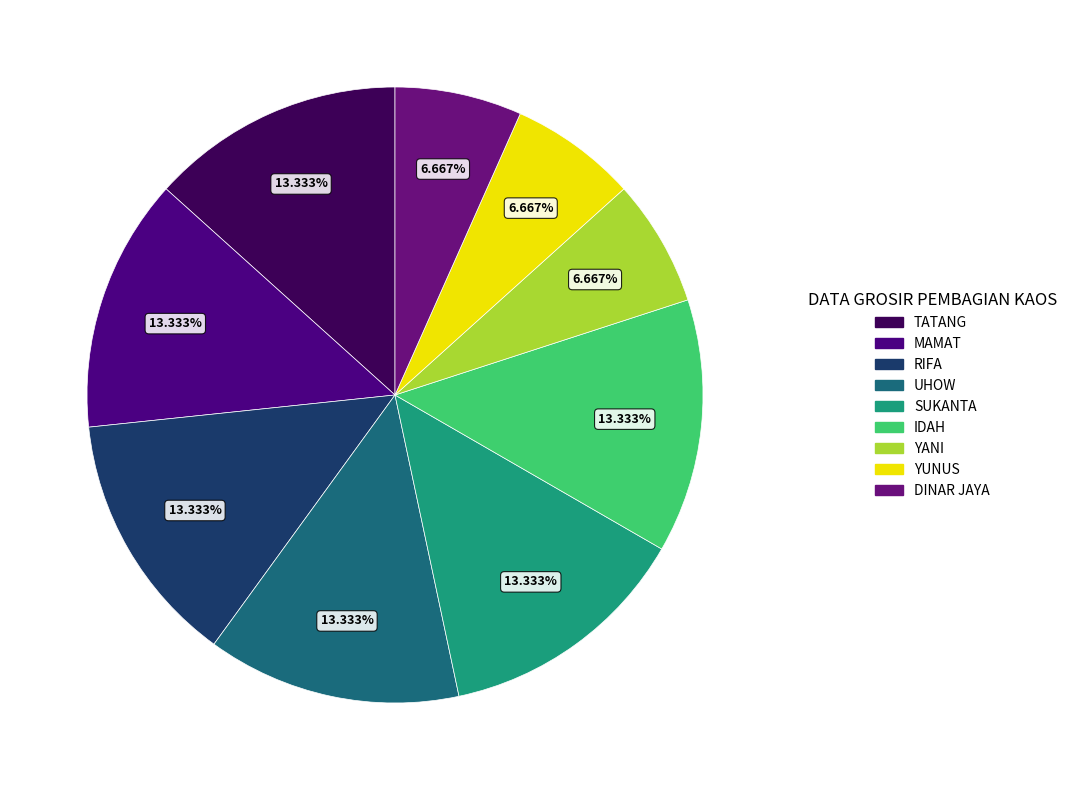

To the nearest percent, what is the combined percentage of TATANG and IDAH?

27%